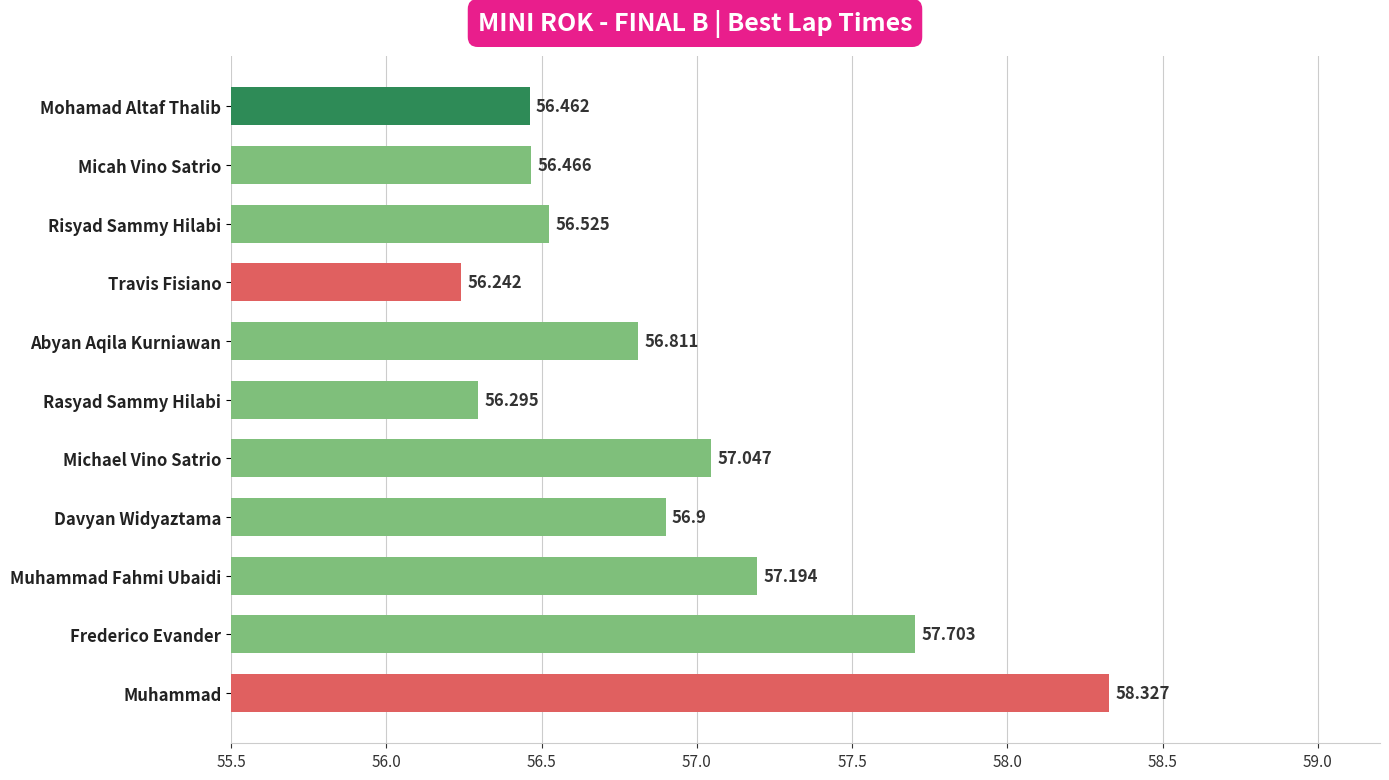

Between Micah Vino Satrio and Davyan Widyaztama, which is larger?

Davyan Widyaztama